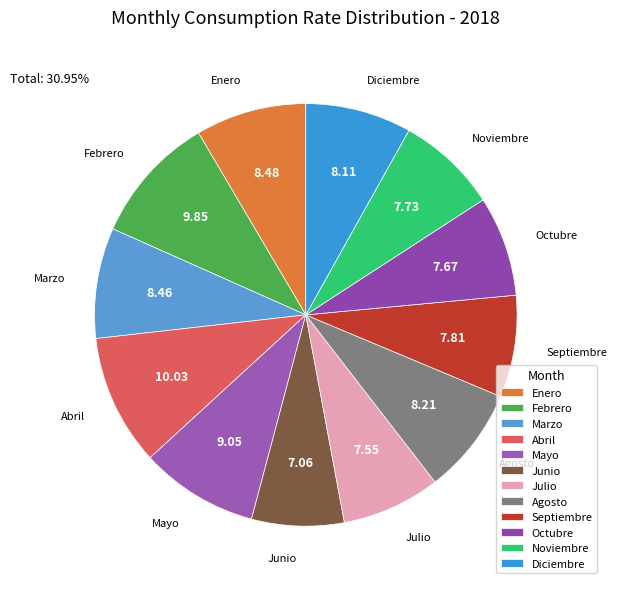

Is it true that Diciembre is 8% of the pie?

True